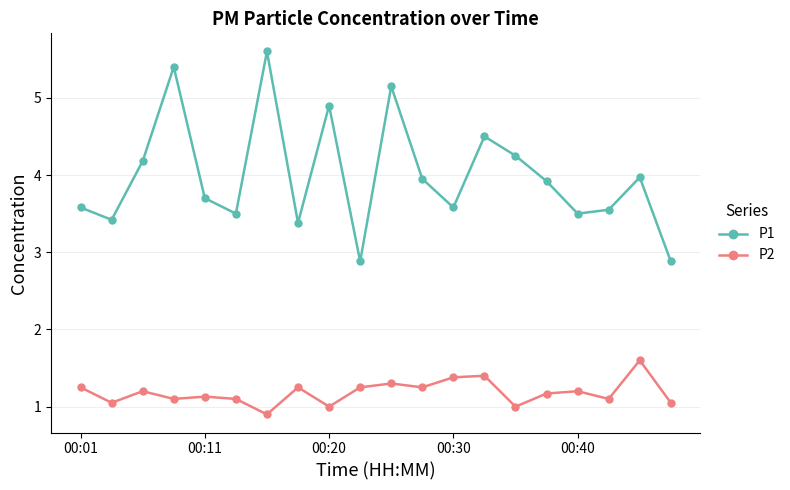

What are all the series names shown in the legend?

P1, P2